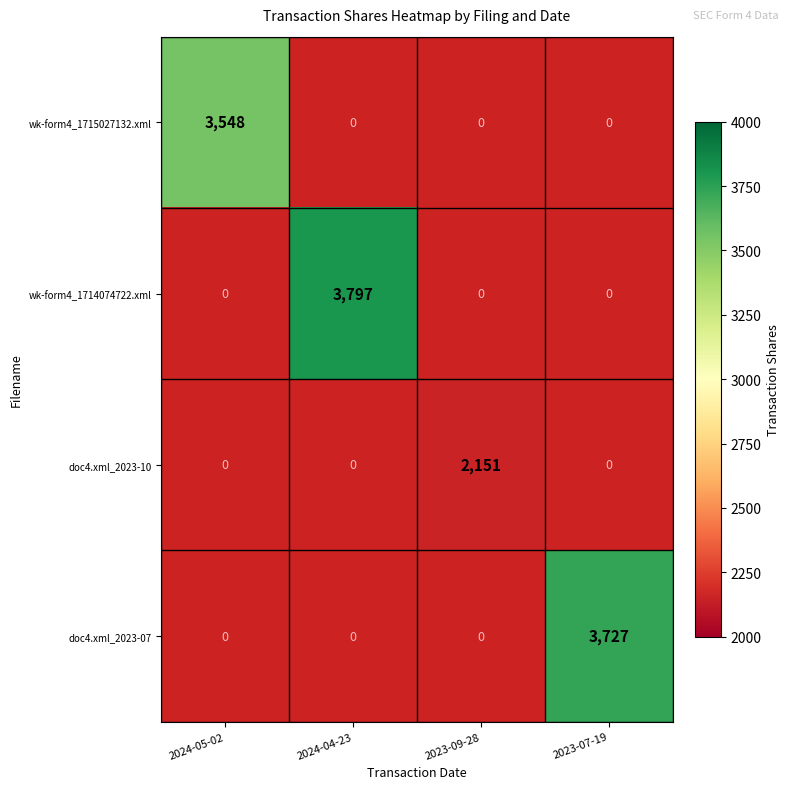

Is it true that doc4.xml_2023-10 equals 3105 at 2023-09-28?

False